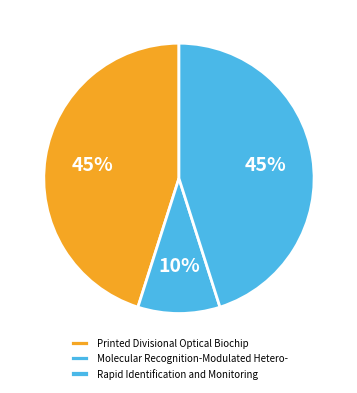

Rank the categories by value from highest to lowest.

Printed Divisional Optical Biochip, Rapid Identification and Monitoring, Molecular Recognition-Modulated Hetero-